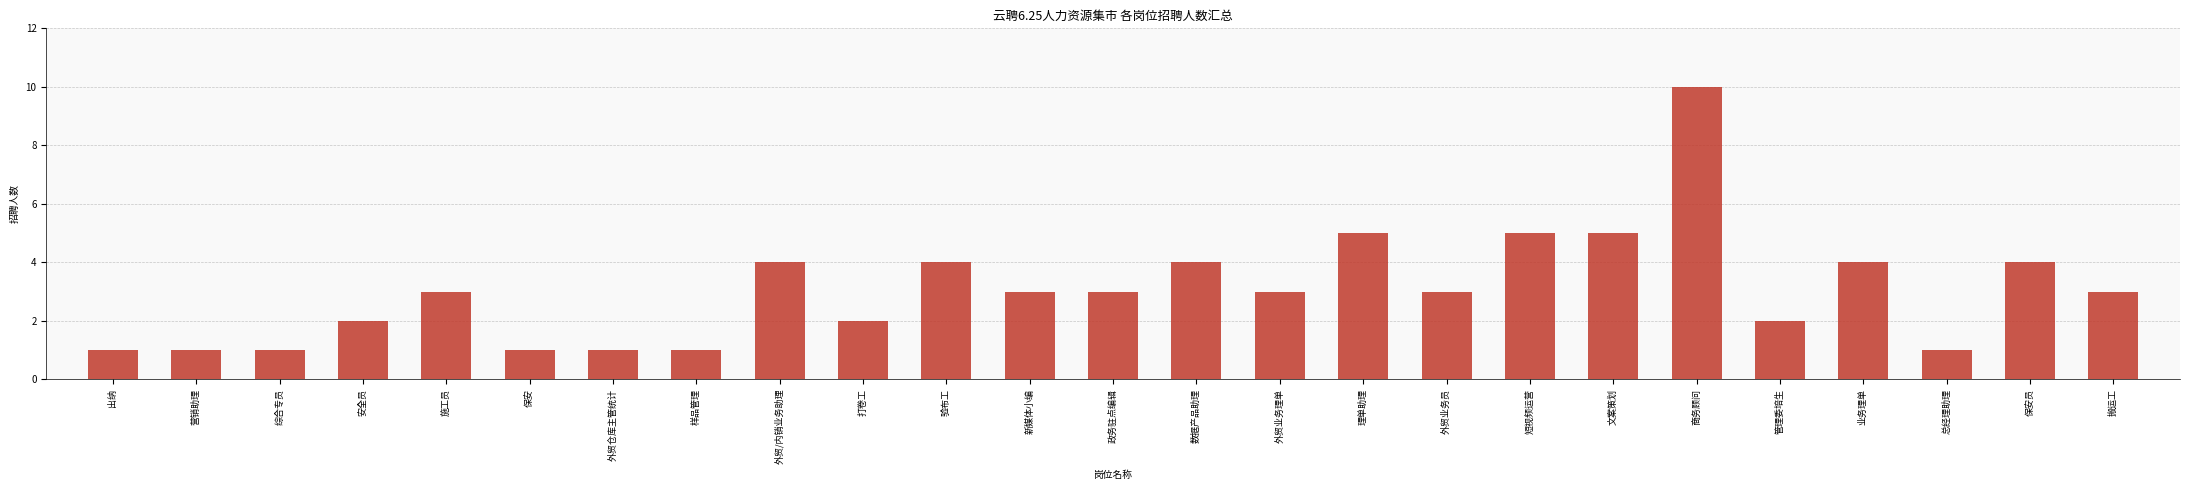

What is the approximate value at 搬运工?

3